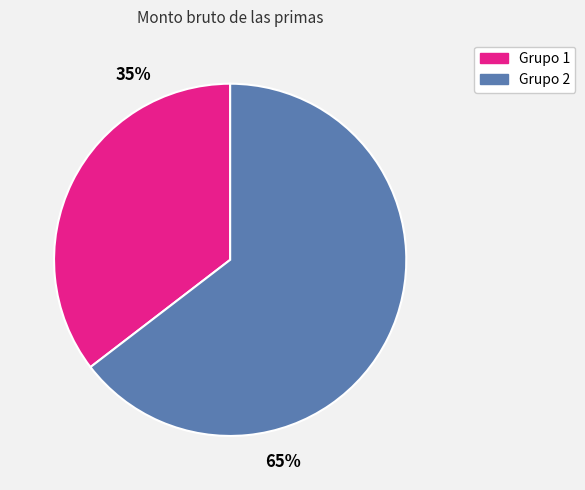

Is there a majority slice in this chart?

Yes